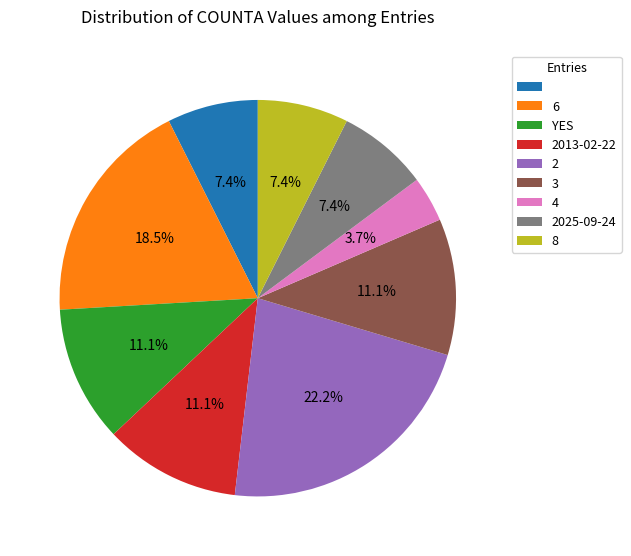

Is there any slice that represents more than half of the pie?

No